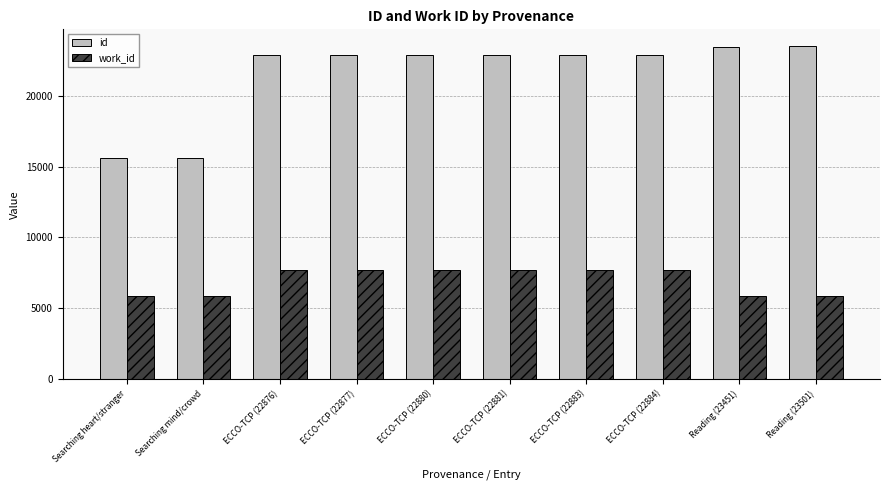

How many categories are shown in the chart?

10